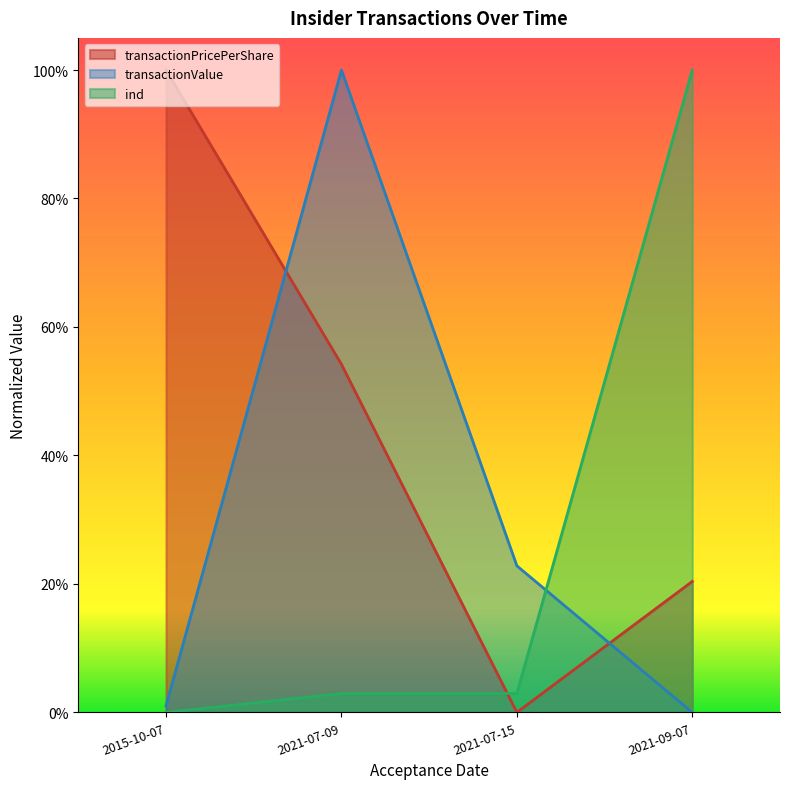

Where do transactionPricePerShare and ind first cross each other?

2021-07-09 and 2021-07-15